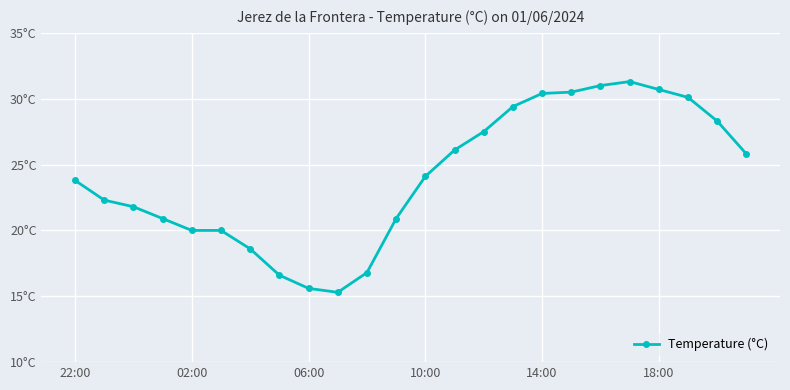

What is the difference between the second highest and minimum values?

15.7